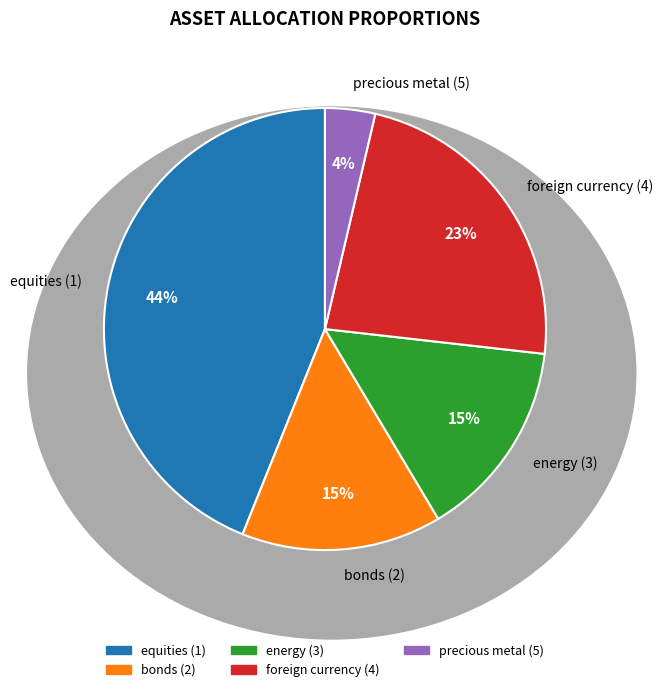

Which category has the smallest portion of the pie?

precious metal (5)